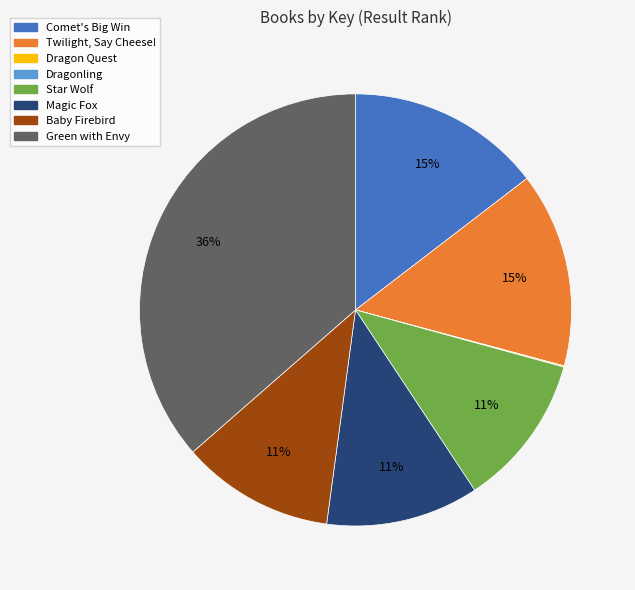

Do Star Wolf and Green with Envy together represent more than half of the pie?

No